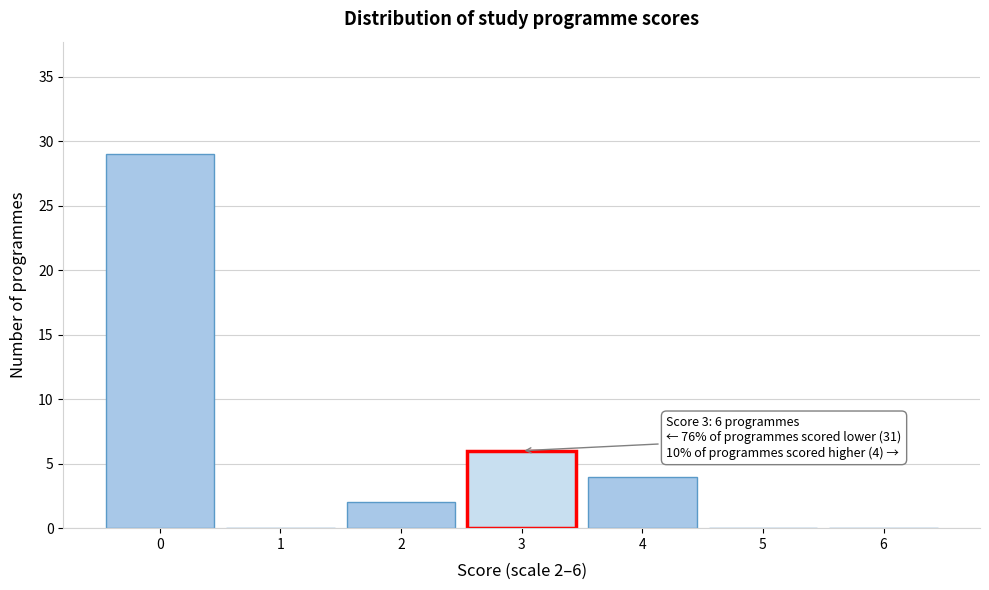

Over which range of the x-axis is the bar tallest?

-0.5 to 0.5